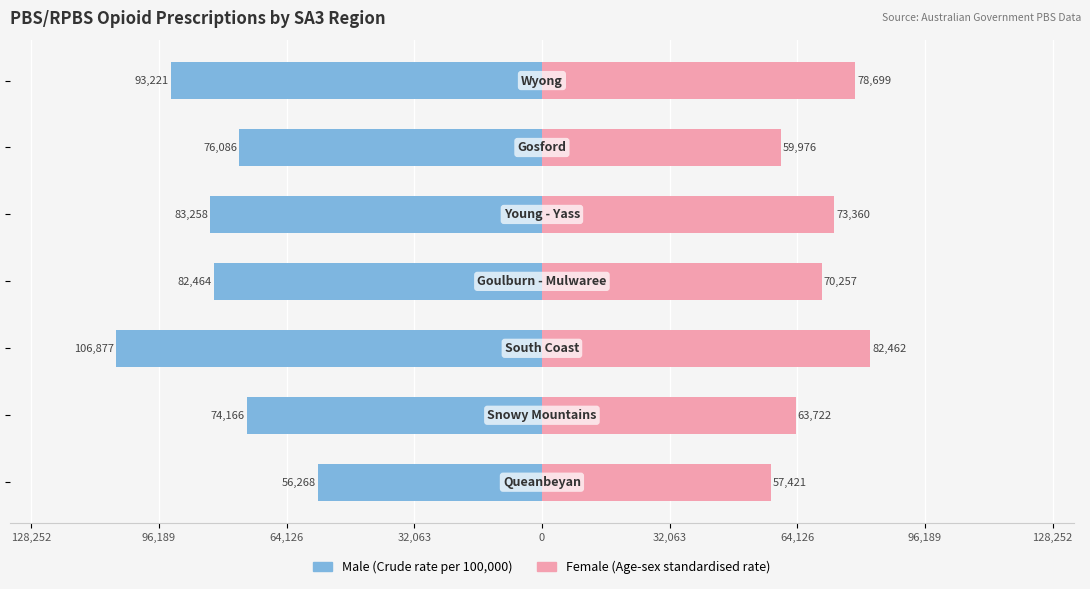

Reading left to right, extract all data points from this chart.

Male (Crude rate per 100,000): -56268	-74166	-106877	-82464	-83258	-76086	-93221
Female (Age-sex standardised rate): 57421	63722	82462	70257	73360	59976	78699